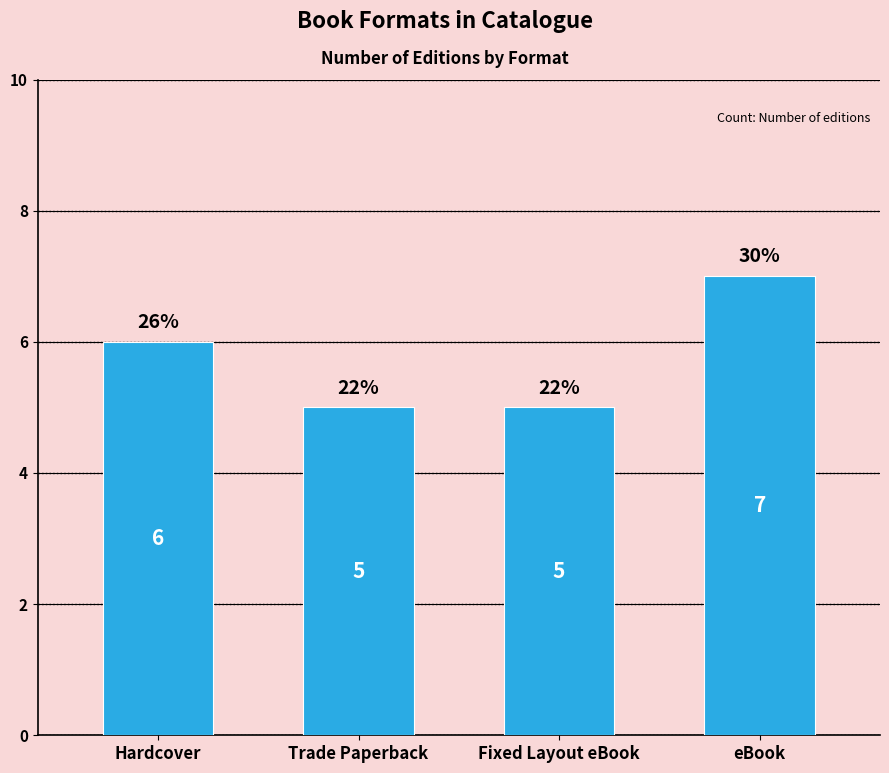

Are the bars horizontal?

No